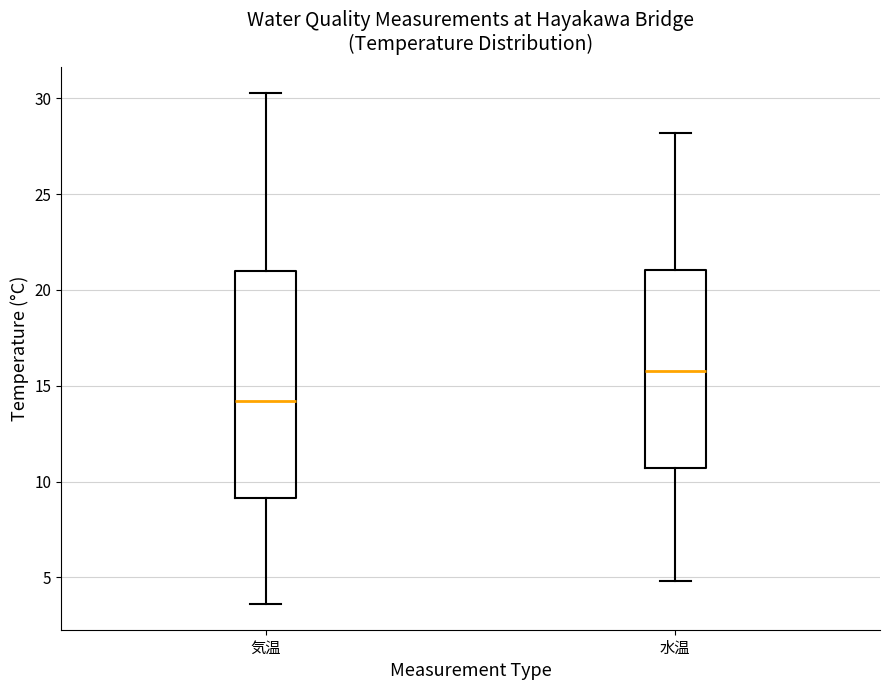

Where does the lower whisker of the box for 気温 end on the y-axis? The values are not printed on the chart, so give them approximately, as read against the axis.

3.5